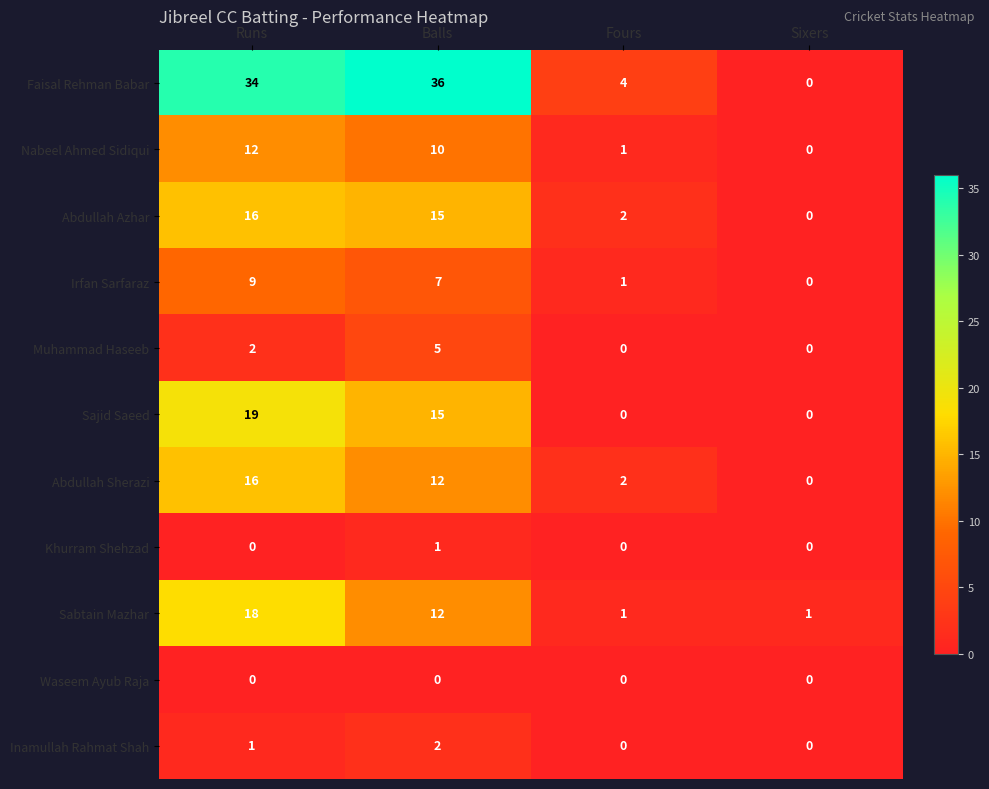

Which series has the widest spread of values?

Faisal Rehman Babar